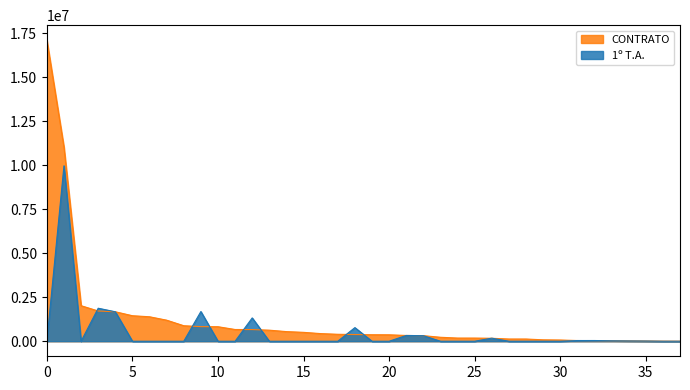

In 1º T.A., how many points are lower than both neighbors (excluding endpoints)?

5